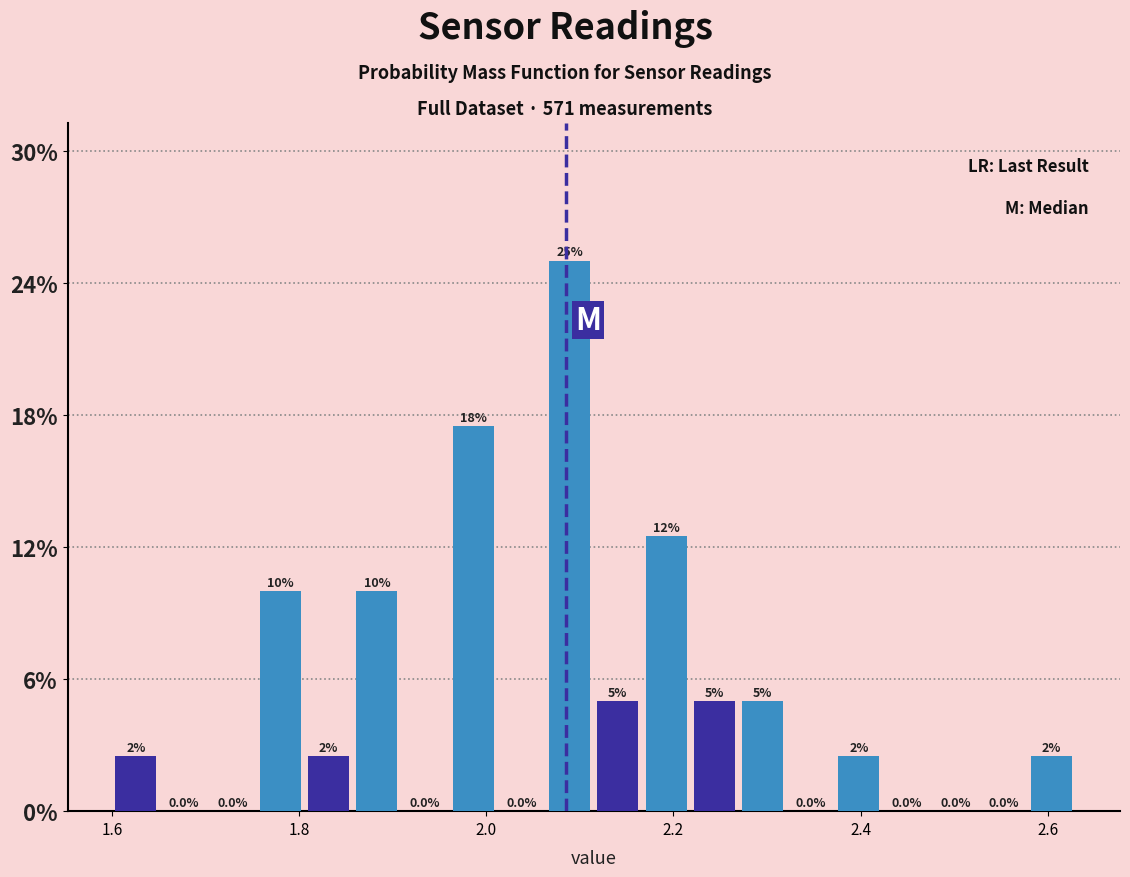

Around what value on the x-axis is the tallest bar? Give the approximate position of its centre, as read against the axis.

2.08